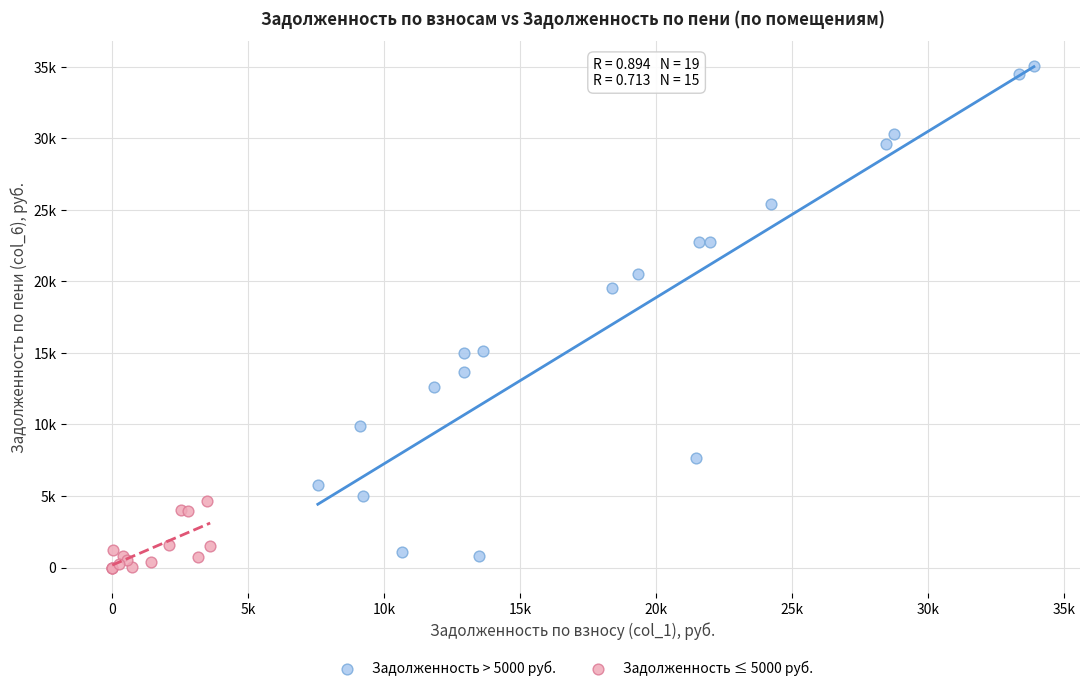

Which series reaches the maximum Y coordinate?

Задолженность > 5000 руб.